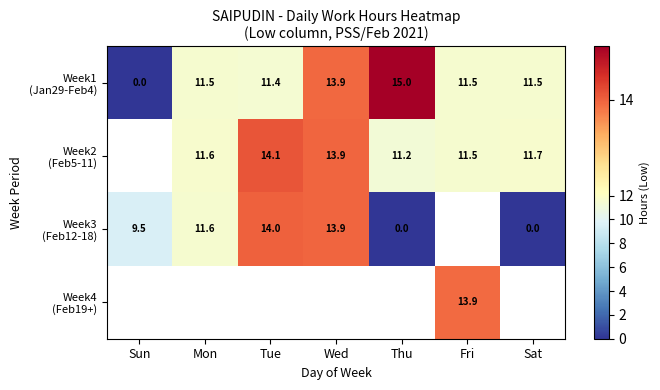

How many categories are shown in the chart?

7